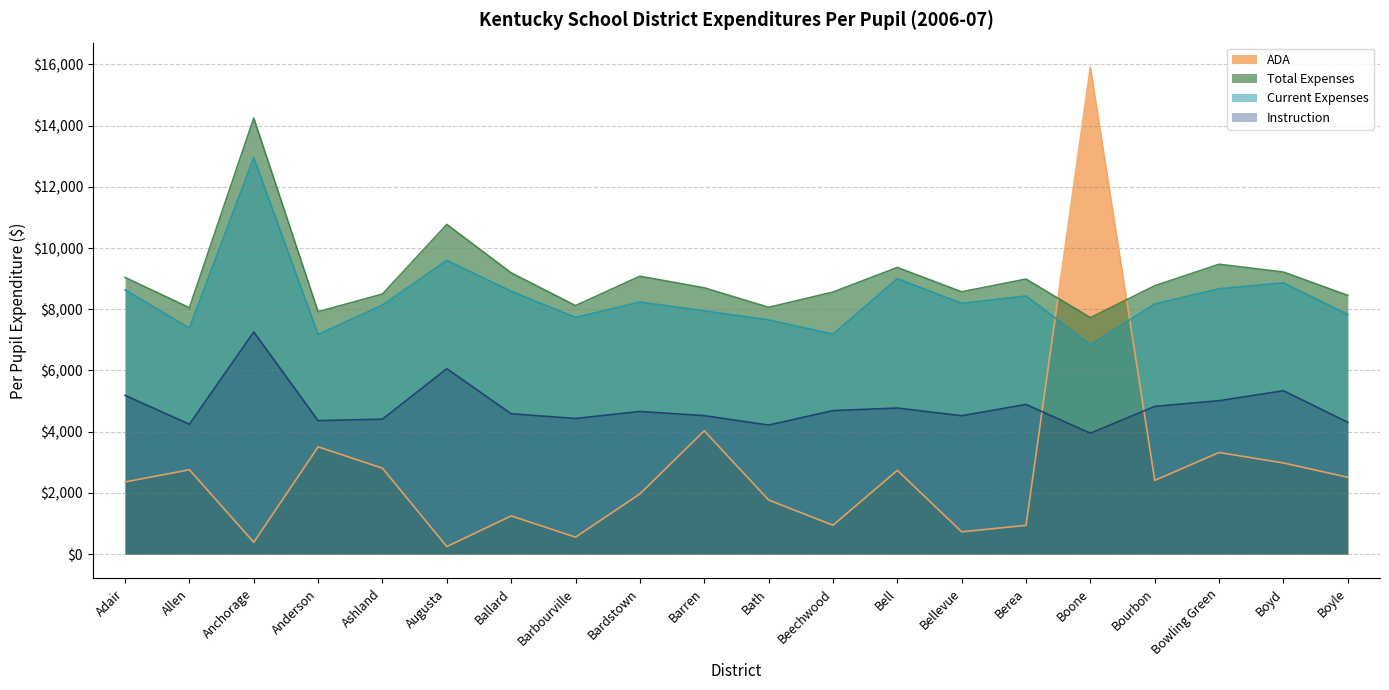

What is the difference between the maximum and second lowest values in the Total Expenses series?

6327.9